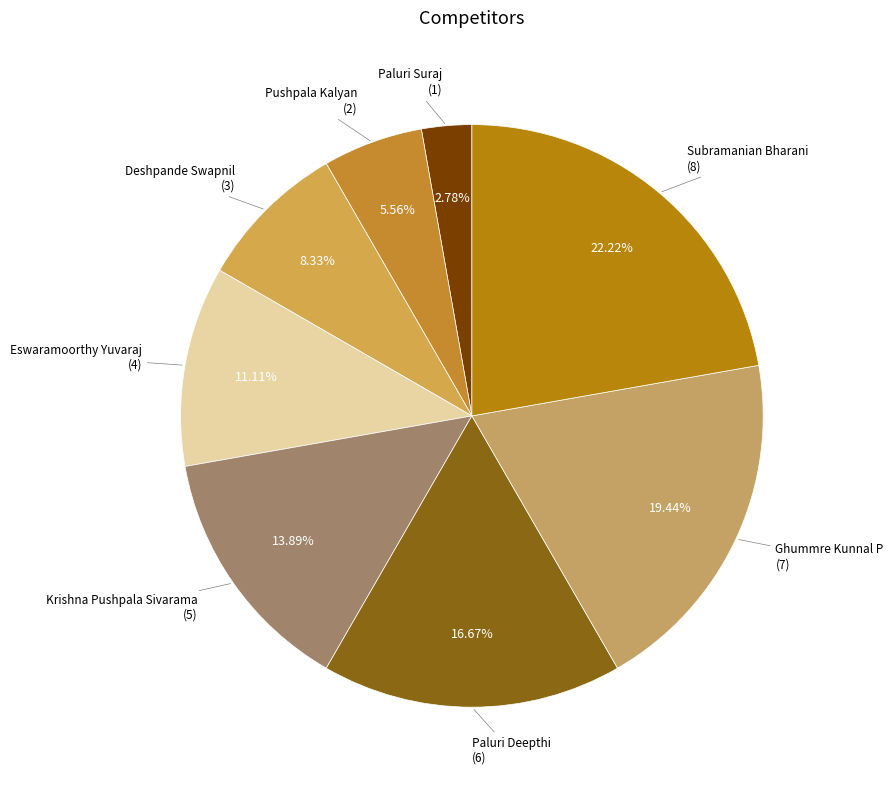

What is the ratio of the value at Krishna Pushpala Sivarama to the value at Deshpande Swapnil?

1.7